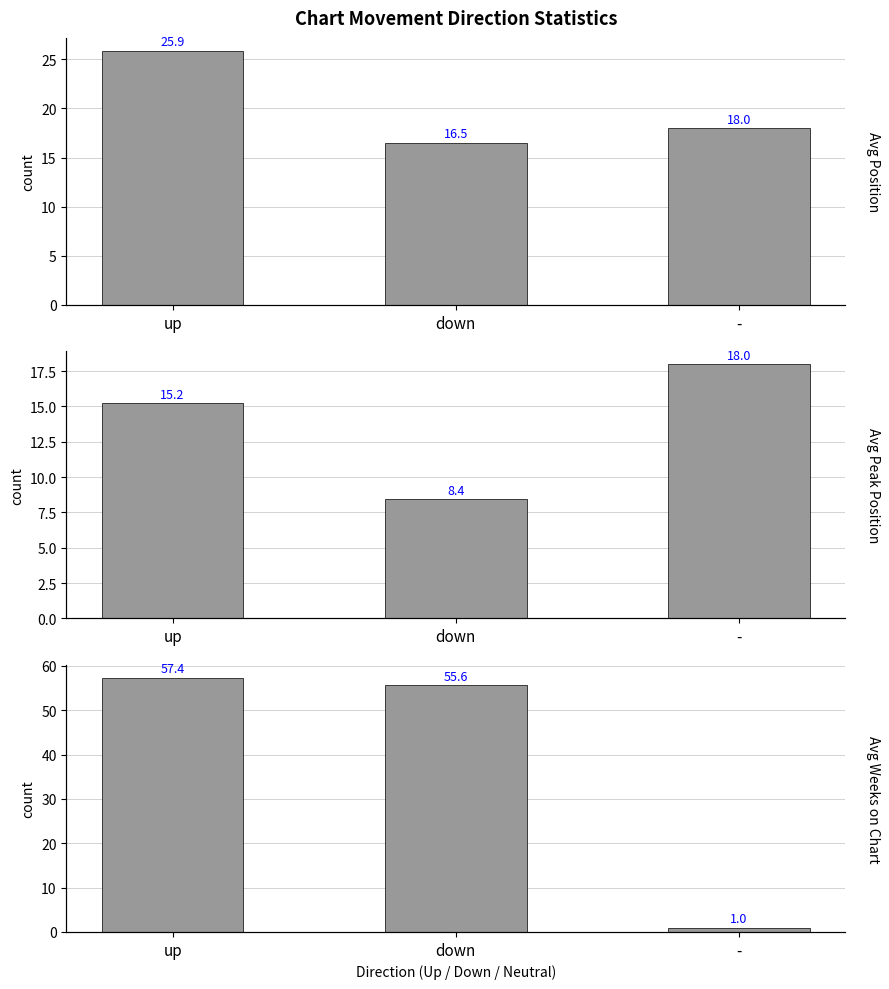

Where is Avg Position nearest to the value 21?

-